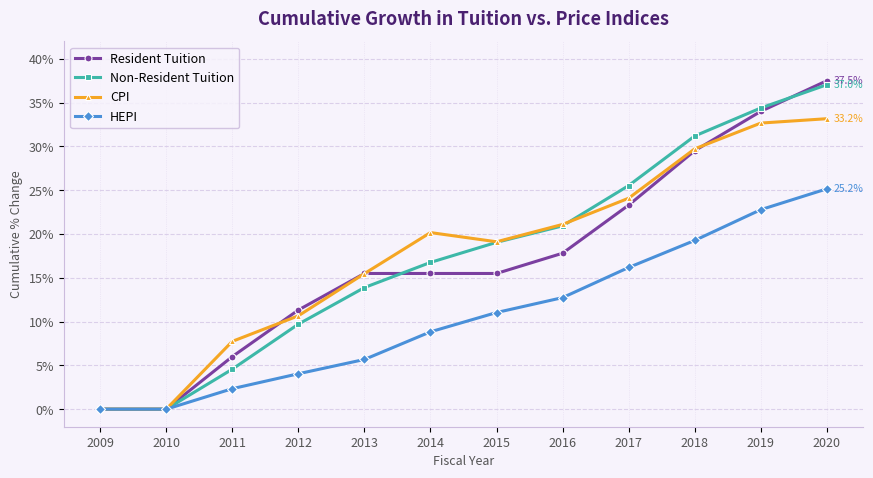

How many series are shown in this chart?

4